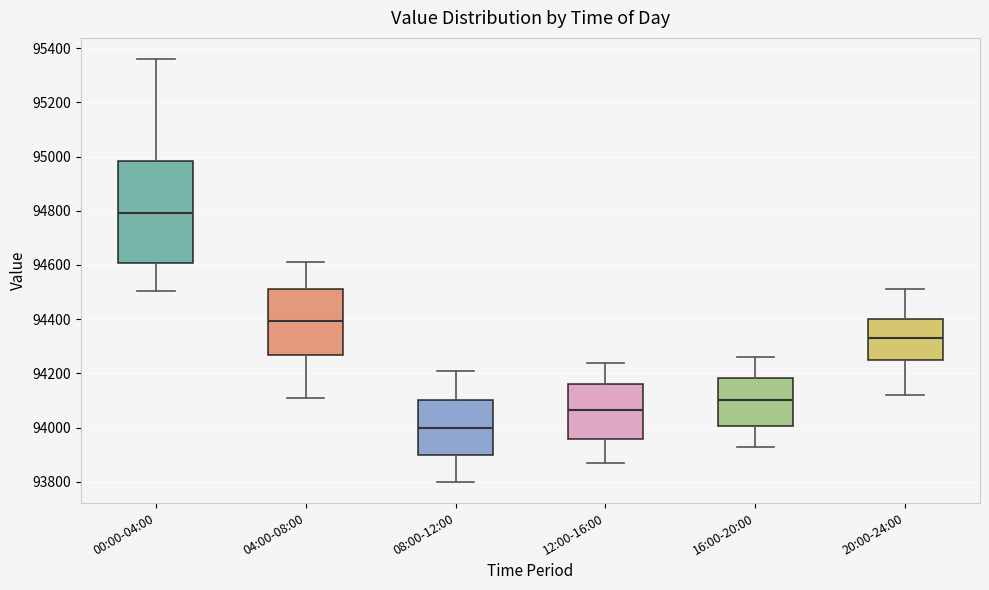

Where is the upper edge of the box for 08:00-12:00 on the y-axis? The values are not printed on the chart, so give them approximately, as read against the axis.

94100